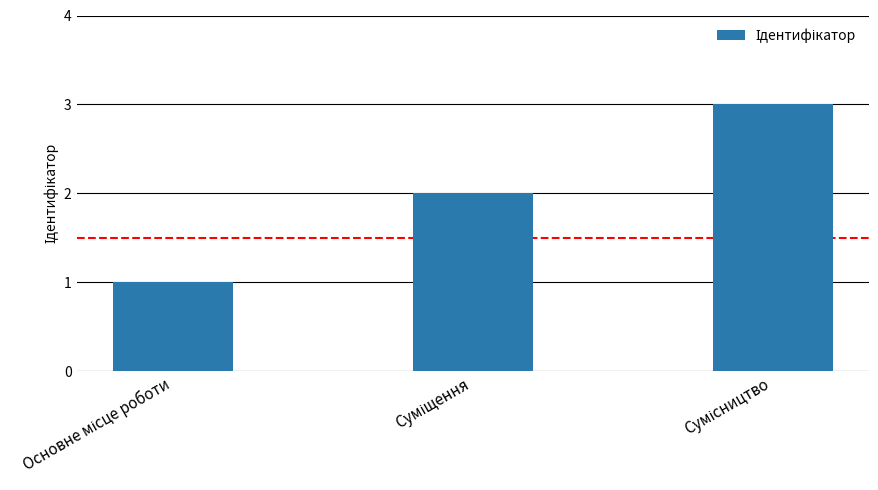

What is the difference between the maximum and minimum values?

2